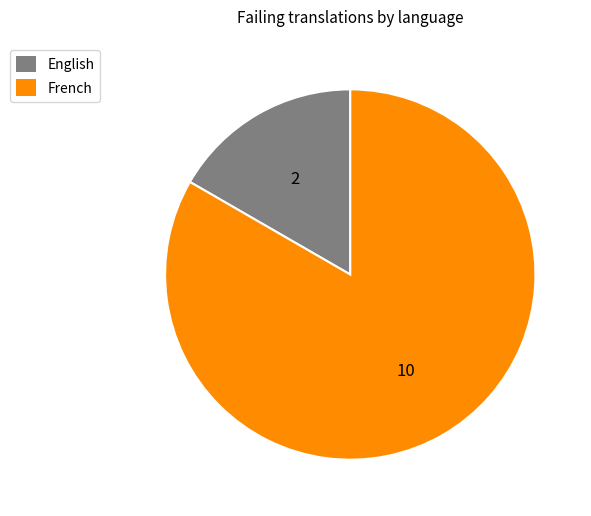

How many slices are in this pie chart?

2